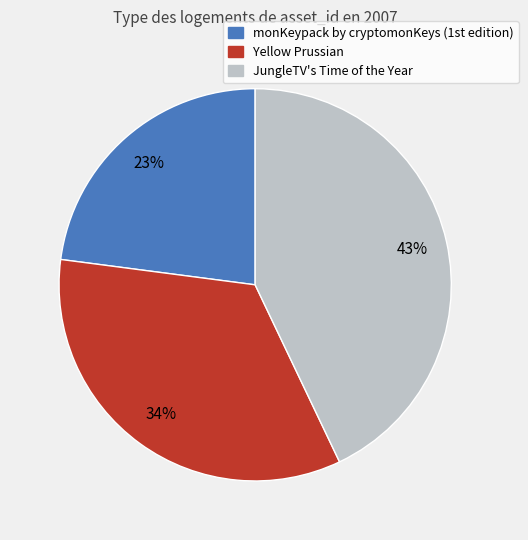

The Yellow Prussian slice represents 41% of the pie. True or false?

False